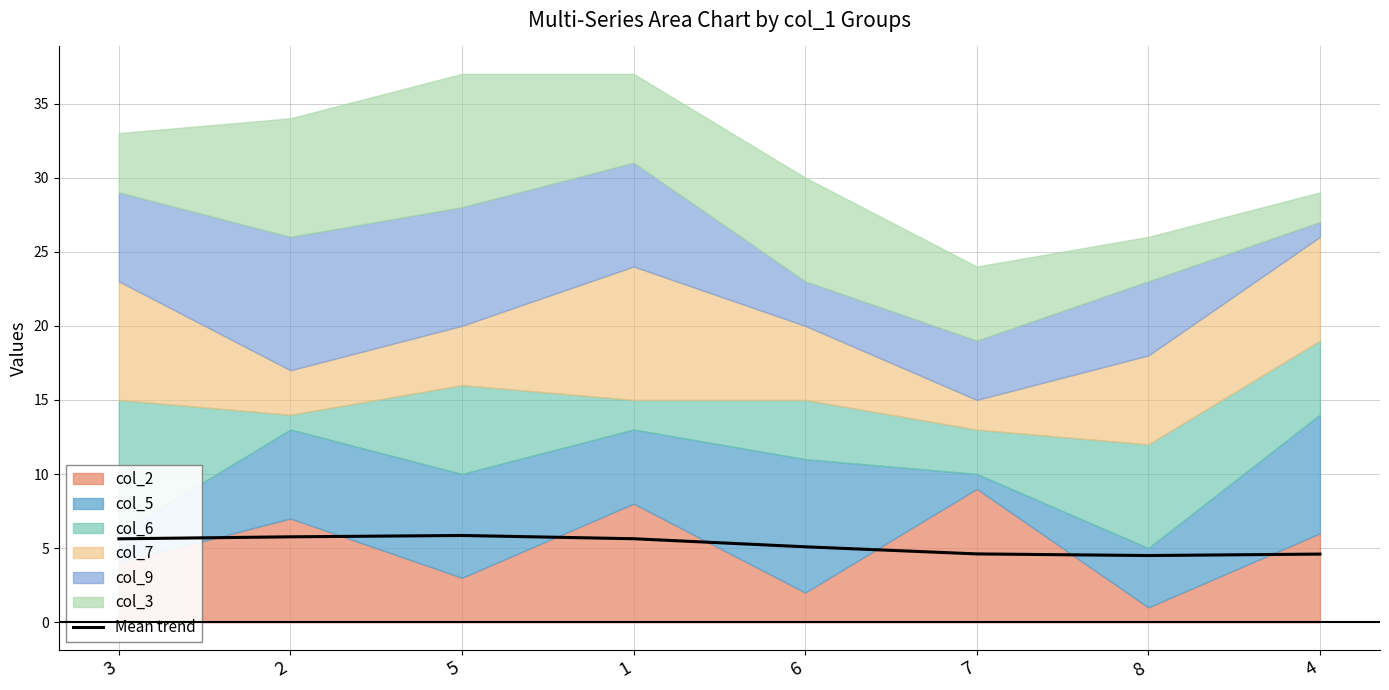

Rank the categories by value from highest to lowest.

5, 2, 1, 3, 6, 7, 4, 8